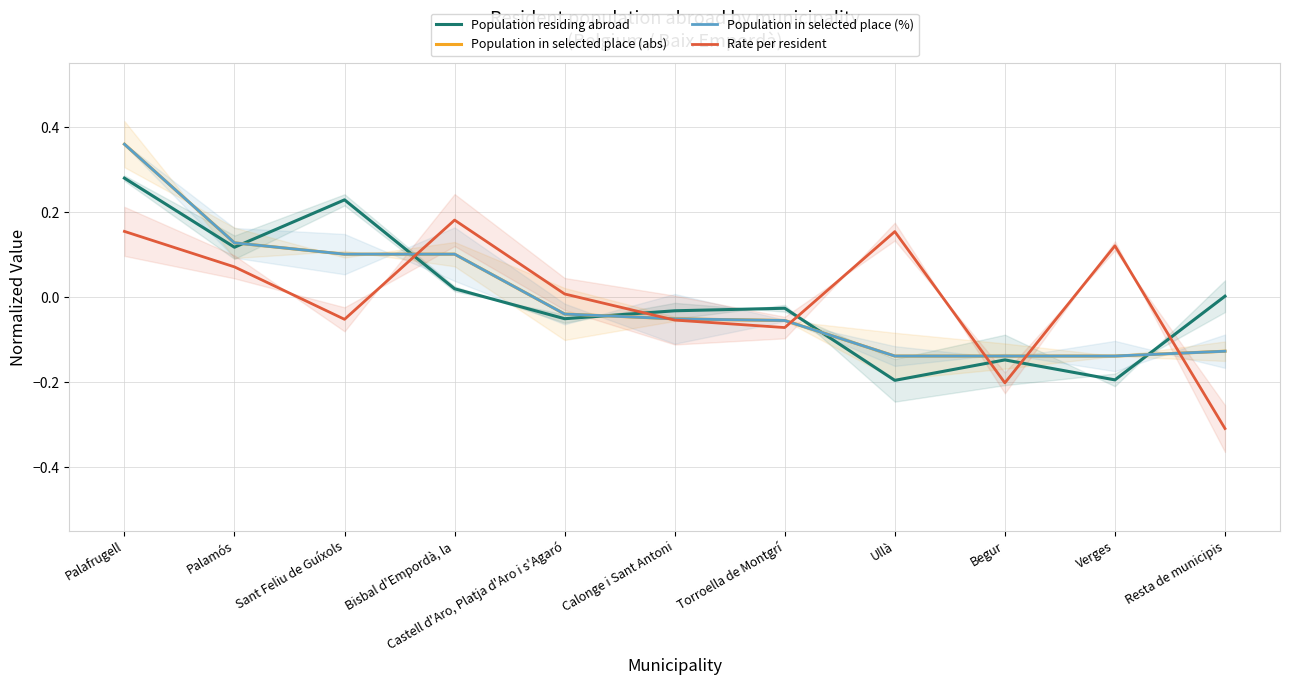

What position from the right is Castell d'Aro, Platja d'Aro i s'Agaró?

7